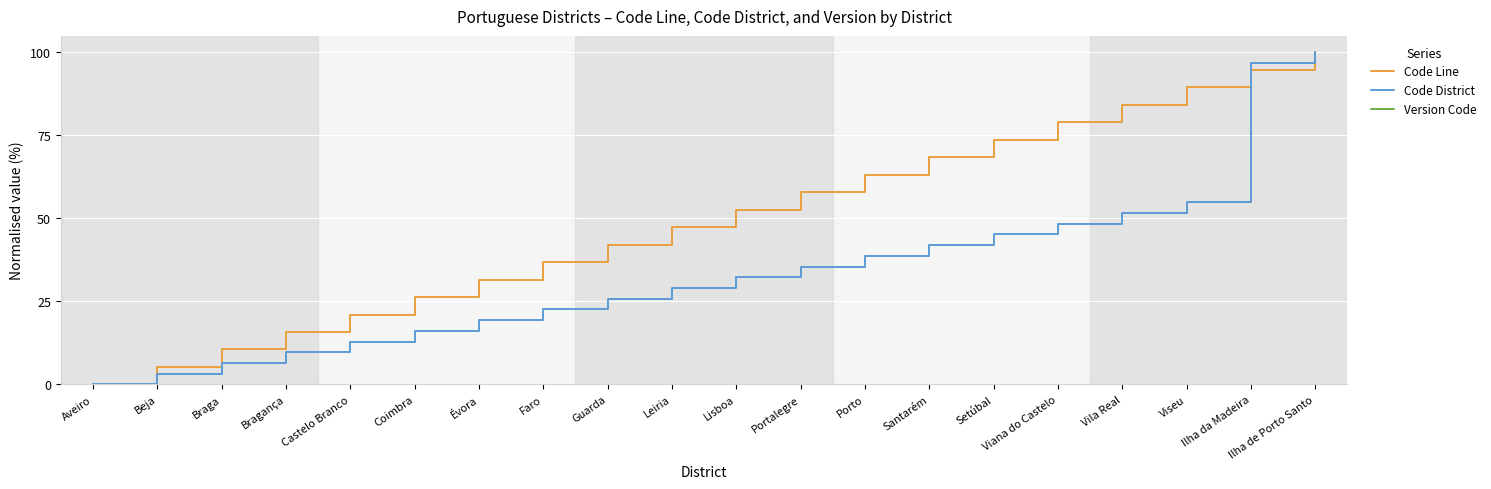

What are all the series names shown in the legend?

Code Line, Code District, Version Code